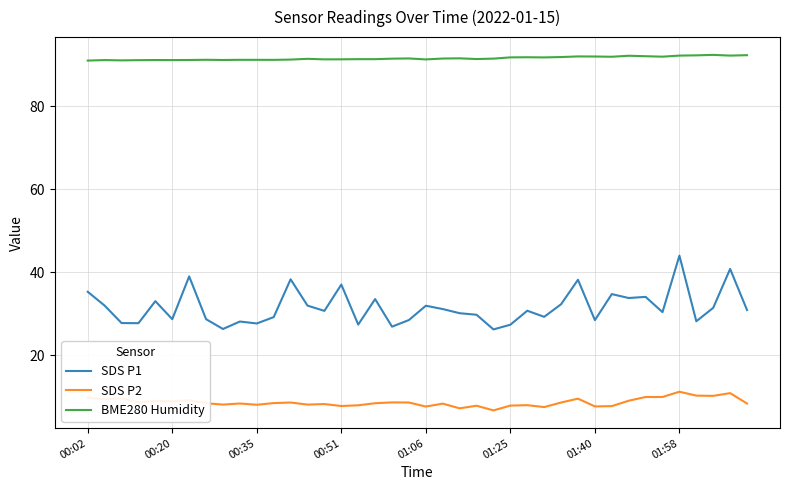

What is the maximum value for BME280 Humidity?

92.4